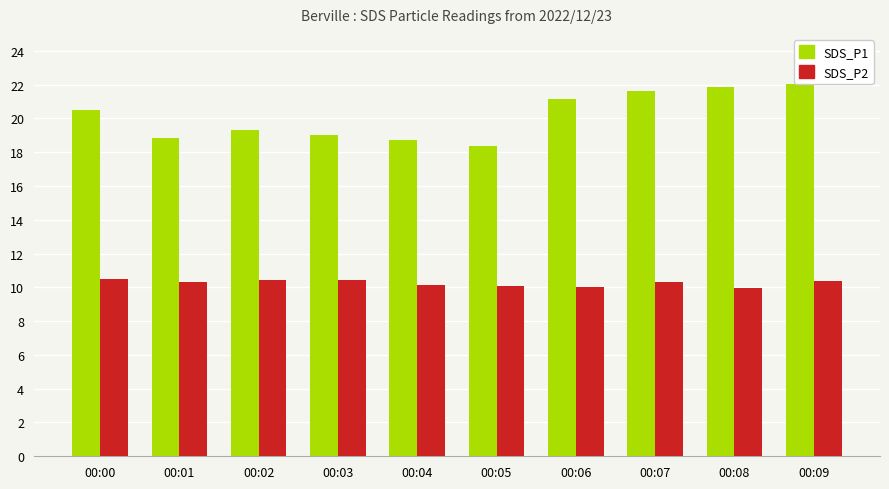

At which label does SDS_P1 first exceed 20?

00:00